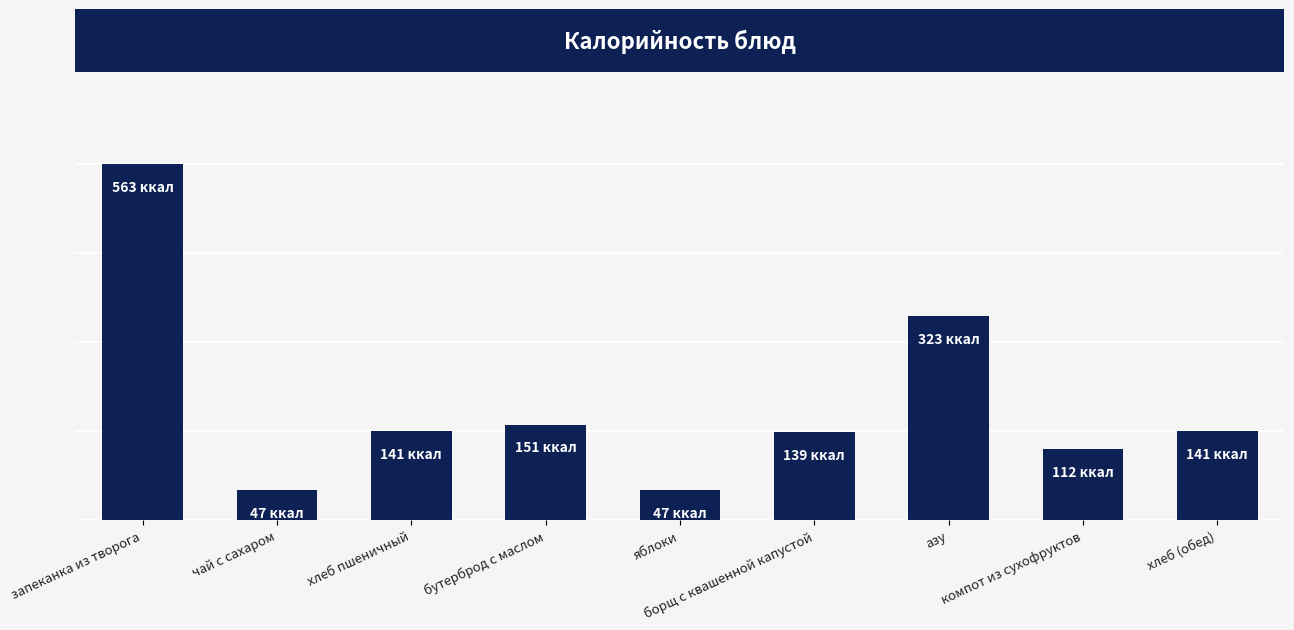

What is the value of the 5th bar from the left?

47